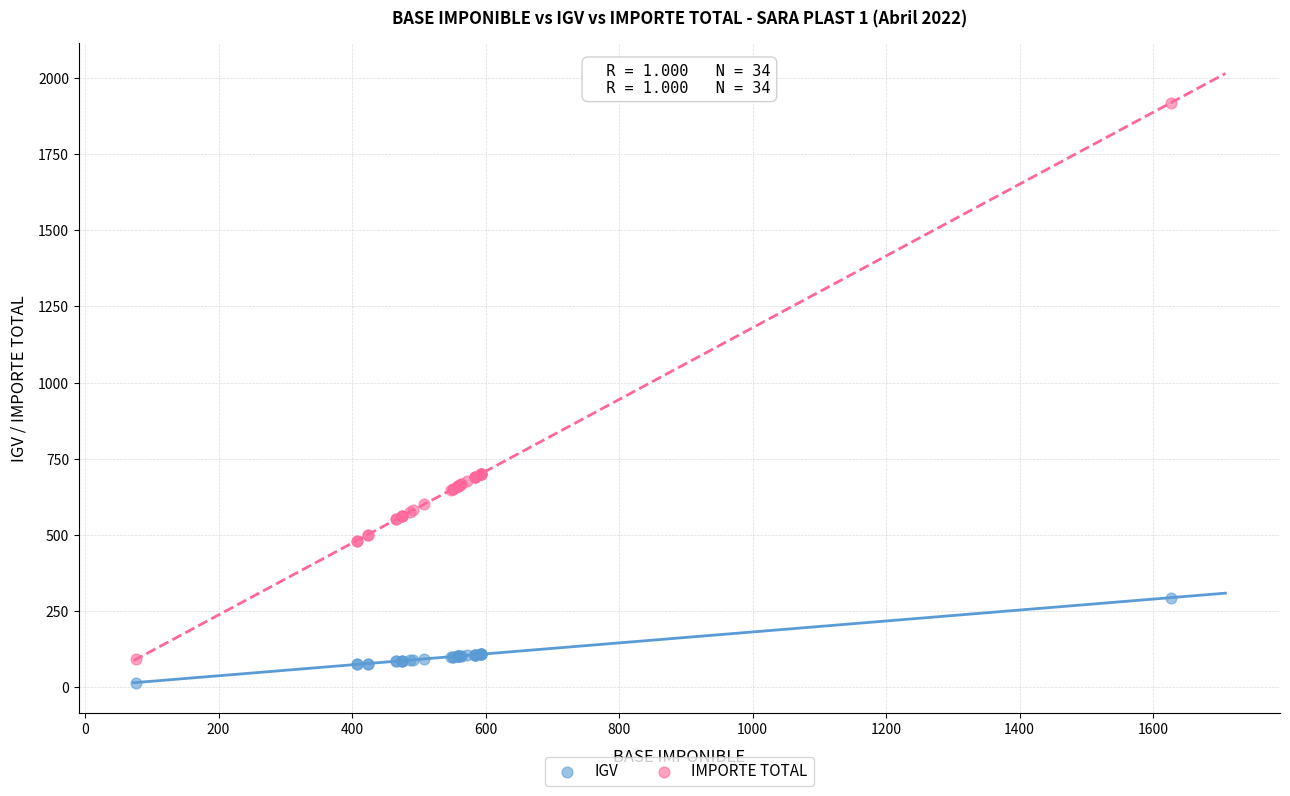

Which series has the widest spread of Y values?

IMPORTE TOTAL